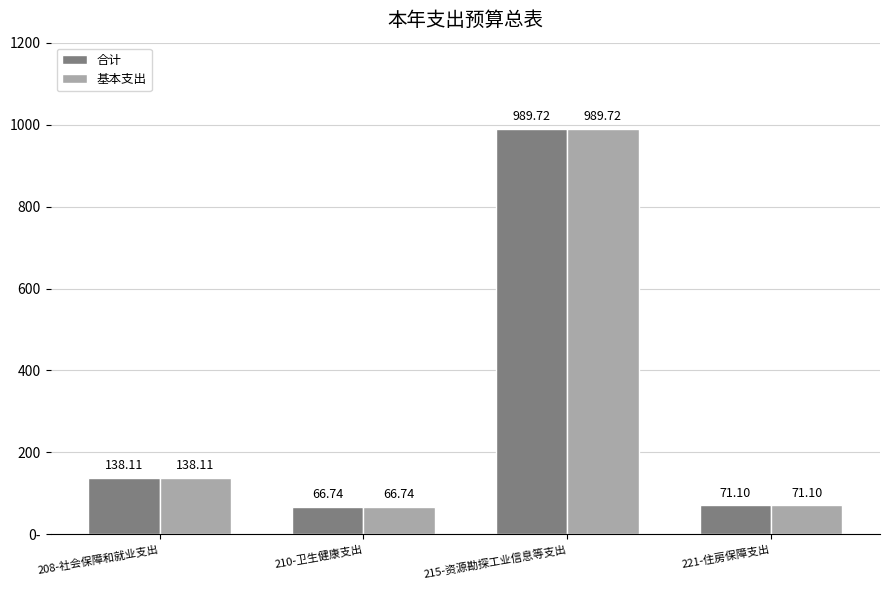

Are the bars horizontal?

No